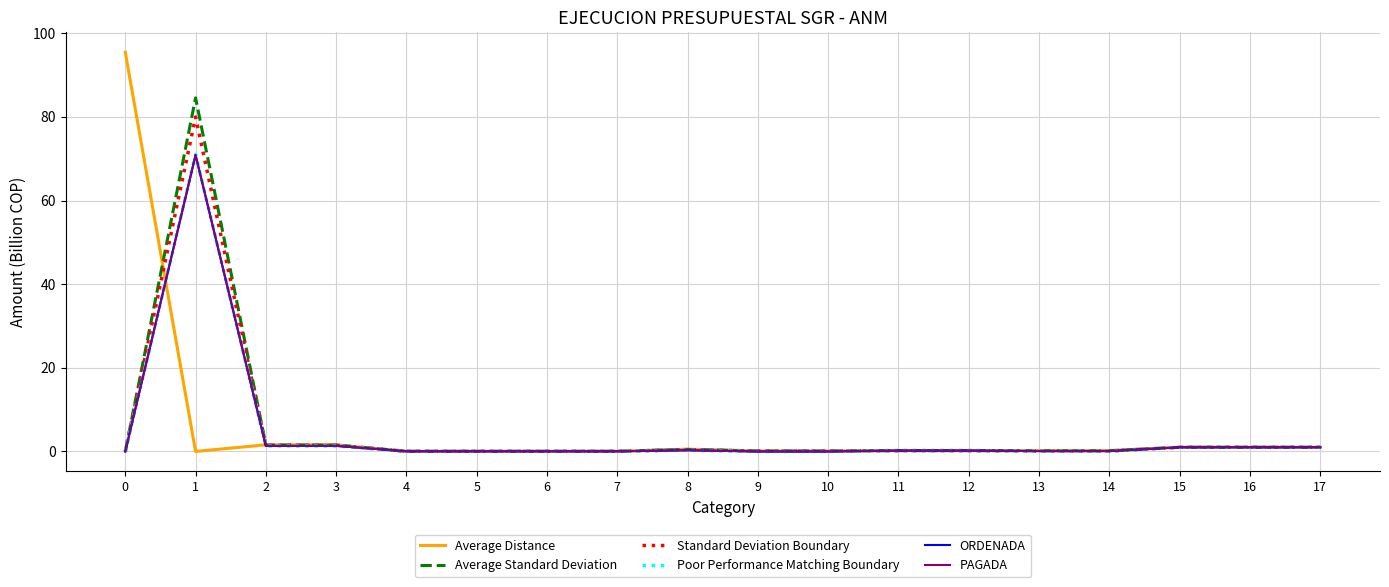

How many lines are shown in the chart?

6